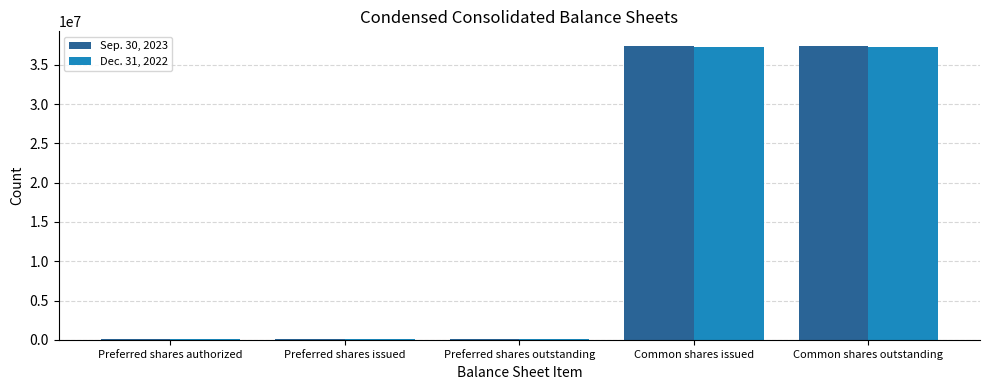

What is the maximum value for Sep. 30, 2023?

37385177